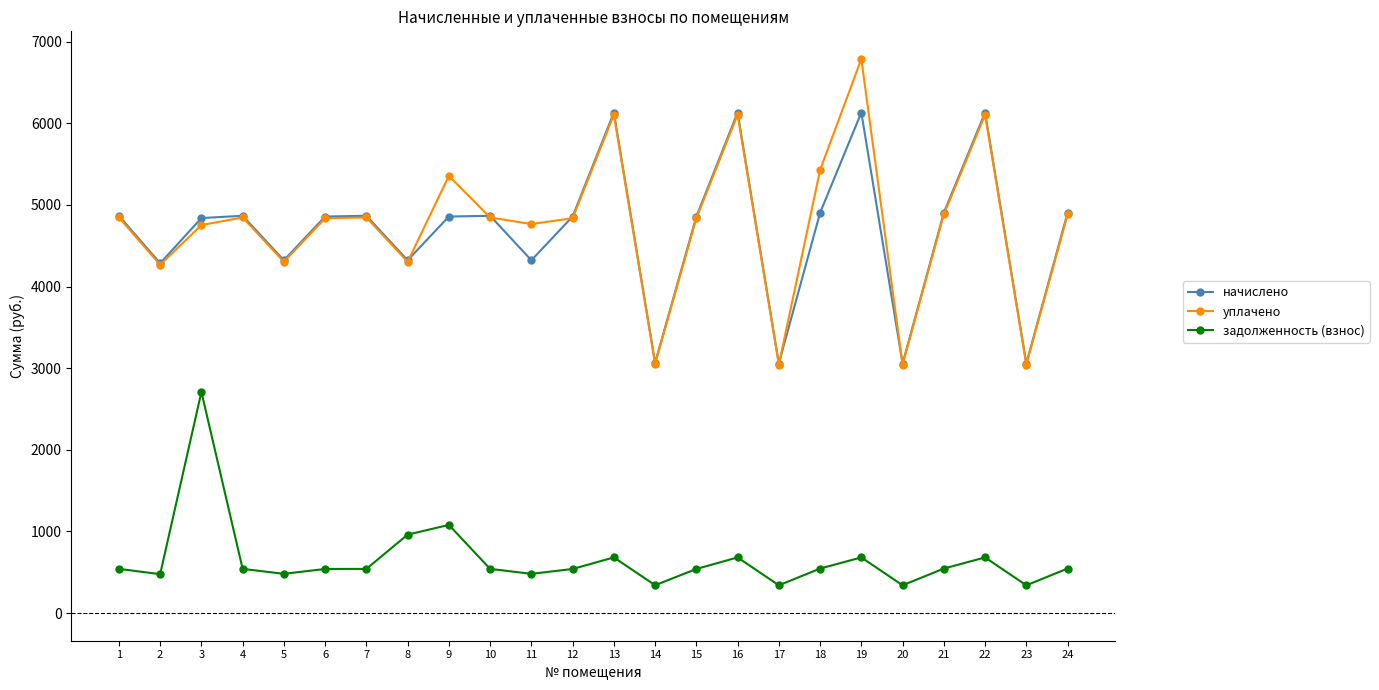

What is the minimum value shown in the chart?

339.6